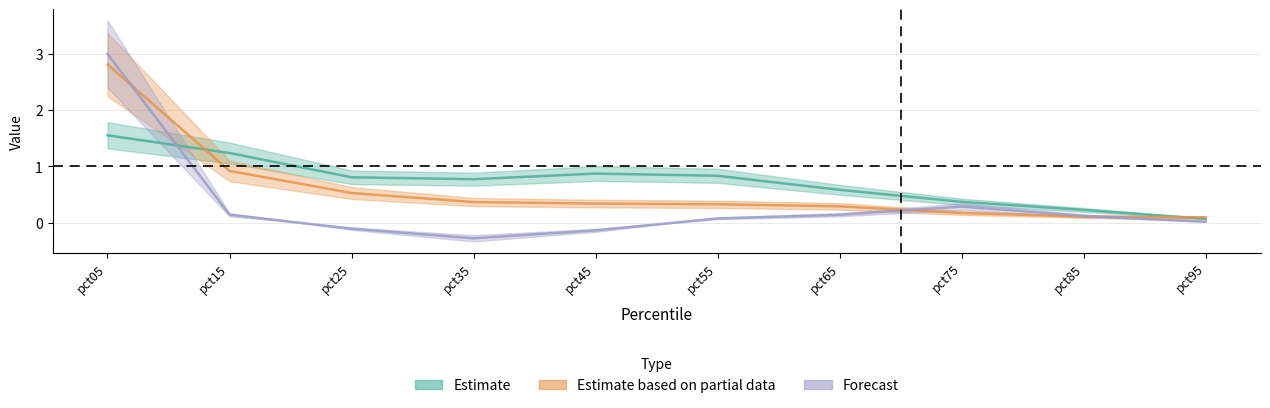

Does the chart have visible grid lines?

Yes